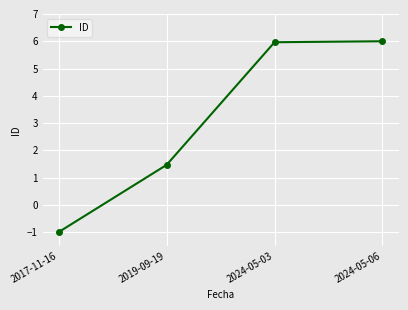

What value does the data have at 2024-05-06?

6.0